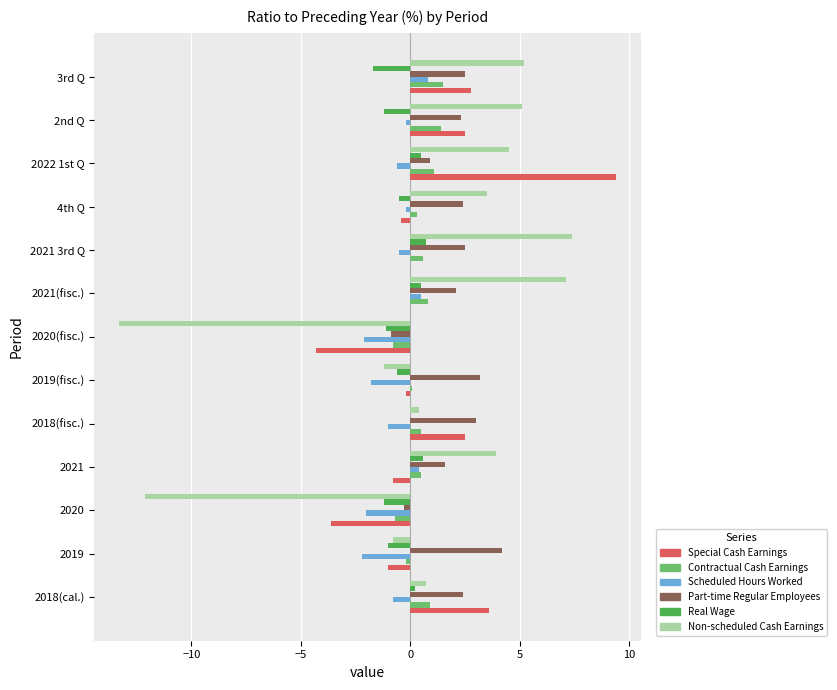

How many series are shown in this chart?

6